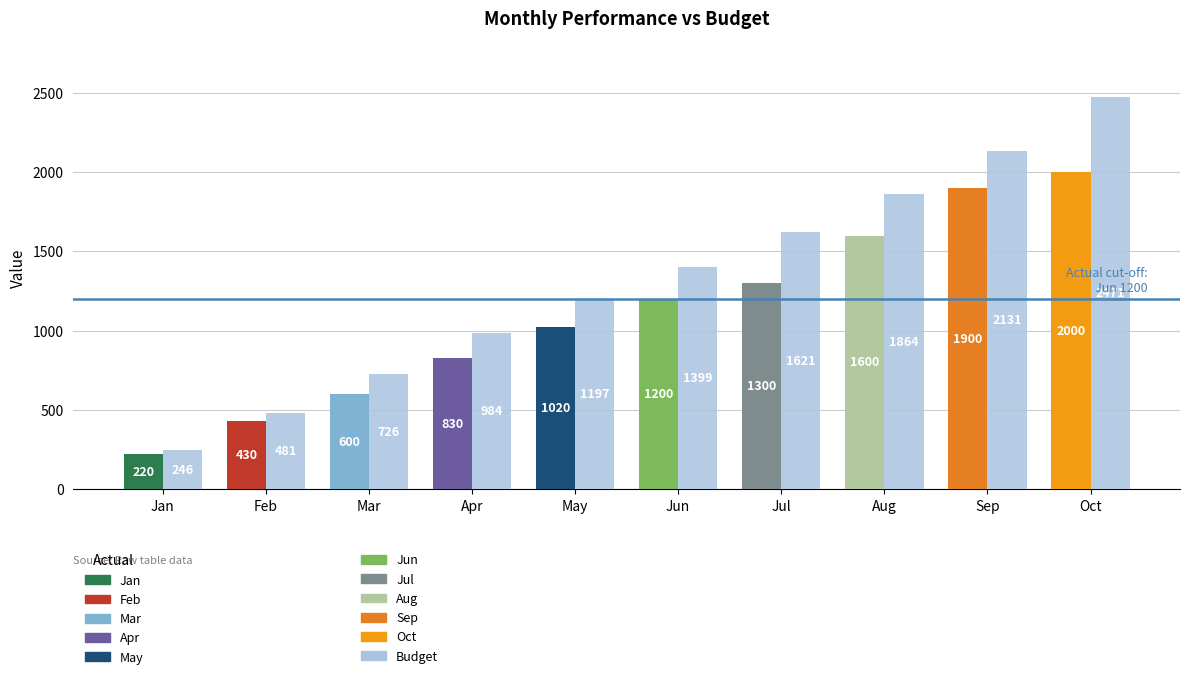

How many categories are shown in the chart?

10